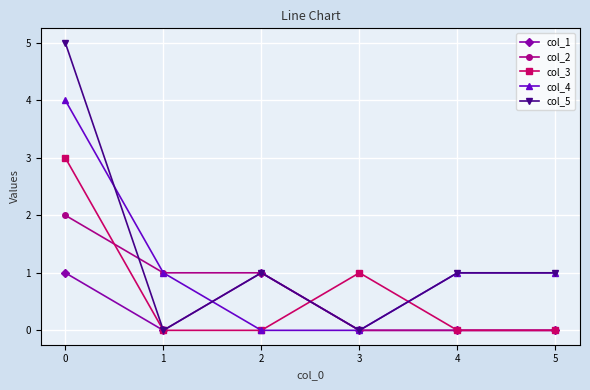

Is the value of col_1 at 5 greater than the value of col_2 at 0?

No